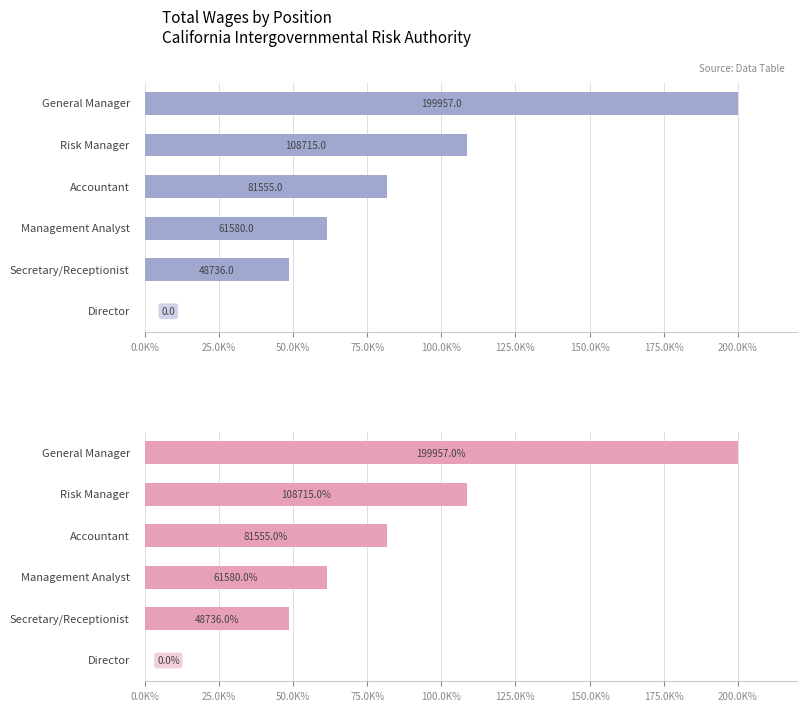

Which has a higher value, 50.0K% or 25.0K%?

25.0K%